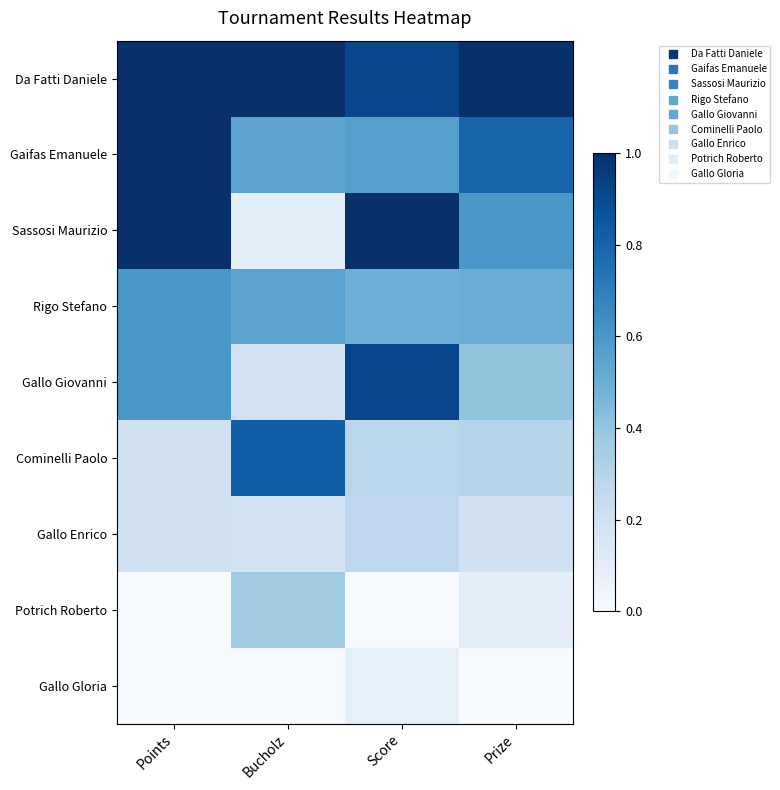

At which category is the sum across all series the highest?

Points